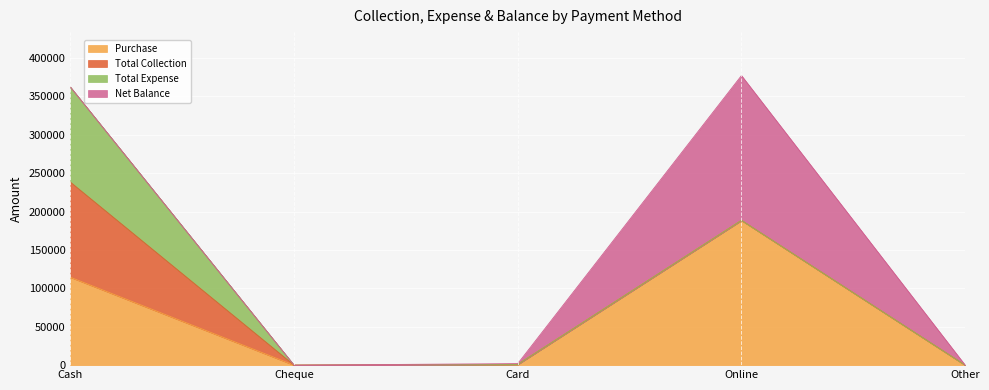

Which has a higher value, Card or Other?

Card